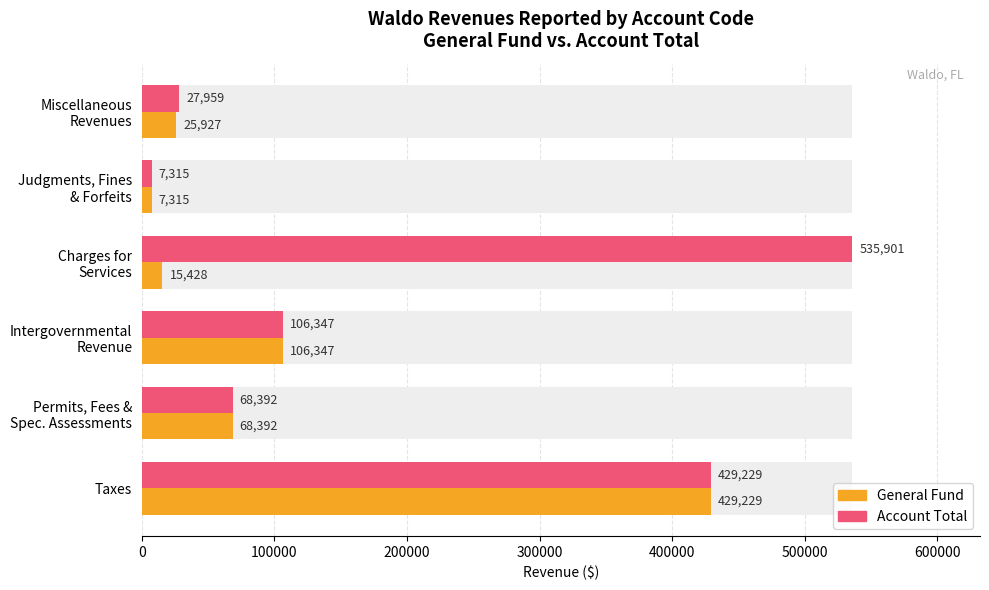

Is the value of General Fund at Miscellaneous Revenues greater than the value of Account Total at Charges for Services?

No